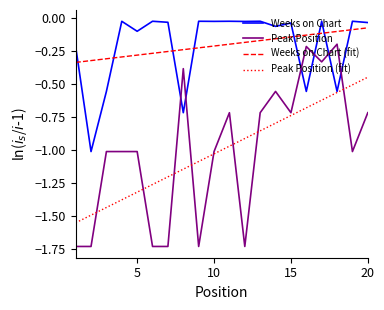

True or false: Peak Position (fit) and Weeks on Chart (fit) intersect in this chart.

False